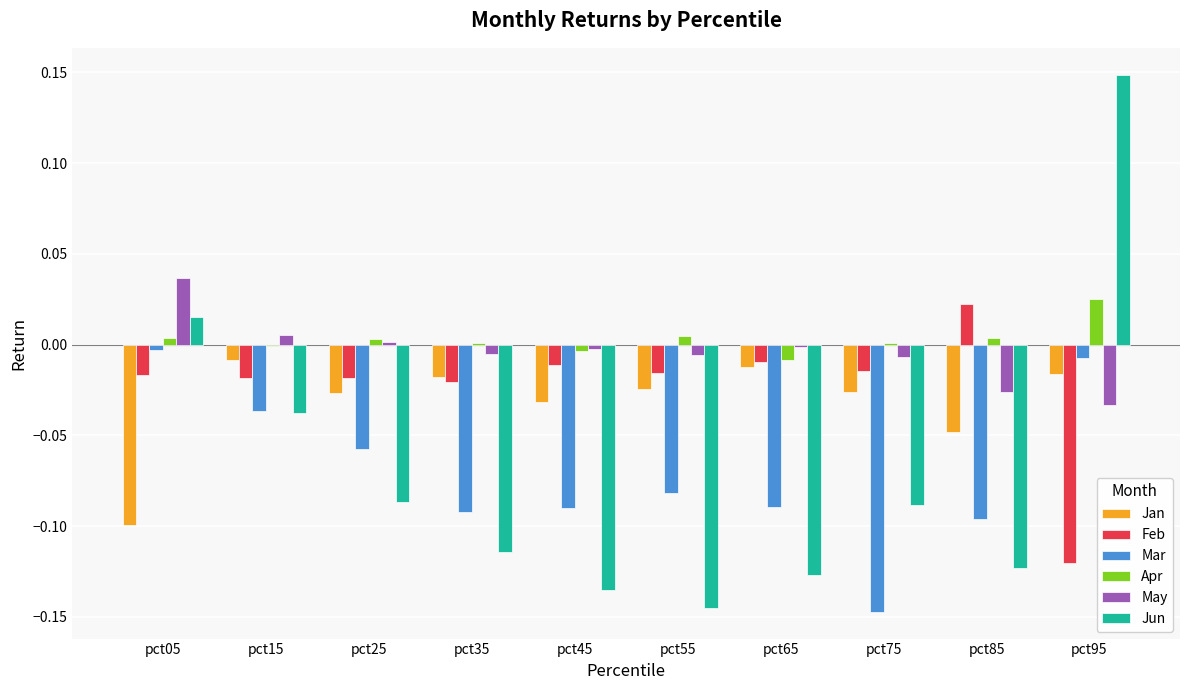

The value of Mar at pct45 is -0.1. True or false?

True